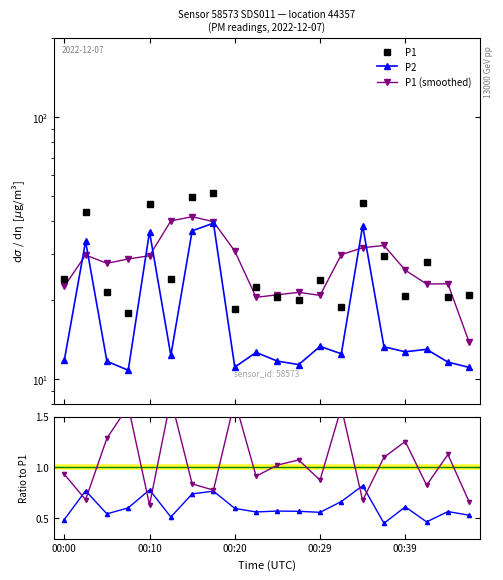

How many interior local valleys does the P2/P1 series have?

6